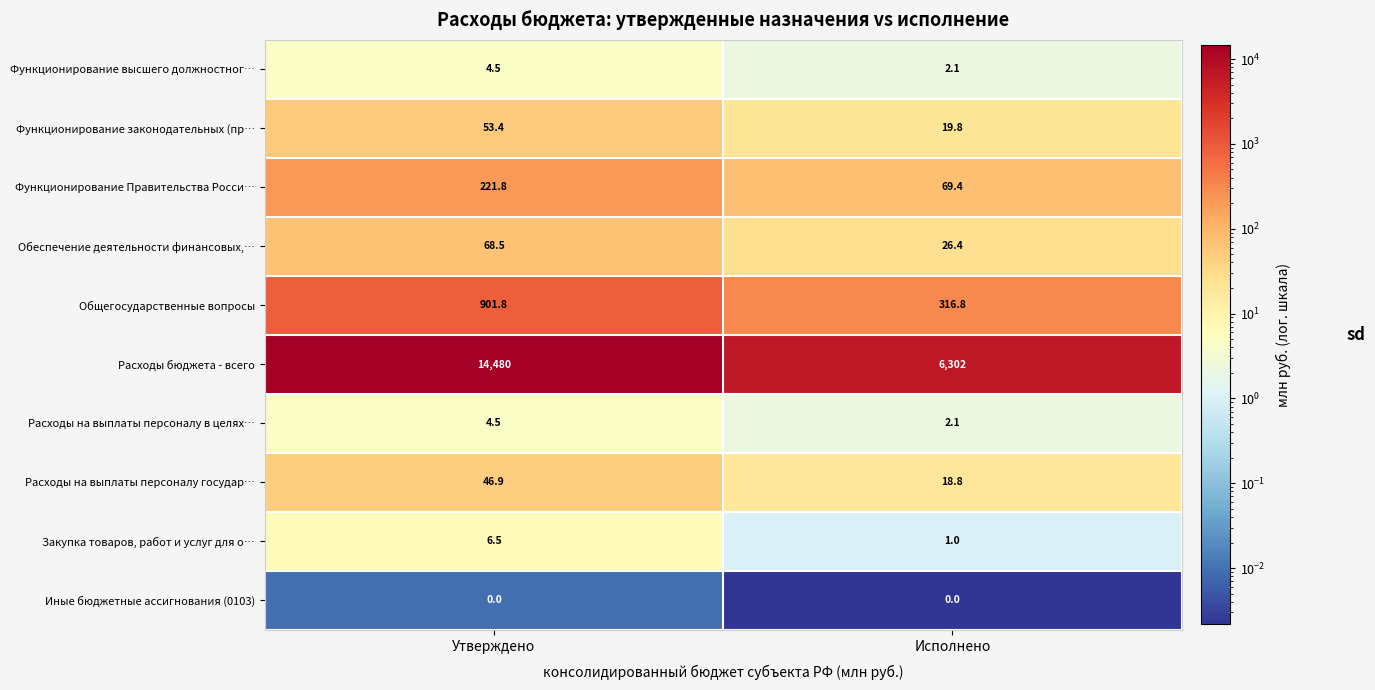

Reading left to right, transcribe all the data shown in this chart.

Функционирование высшего должностног…: 4.5	2.1
Функционирование законодательных (пр…: 53.4	19.8
Функционирование Правительства Росси…: 221.8	69.4
Обеспечение деятельности финансовых,…: 68.5	26.4
Общегосударственные вопросы: 901.8	316.8
Расходы бюджета - всего: 14480.0	6302.0
Расходы на выплаты персоналу в целях…: 4.5	2.1
Расходы на выплаты персоналу государ…: 46.9	18.8
Закупка товаров, работ и услуг для о…: 6.5	1.0
Иные бюджетные ассигнования (0103): 0.0	0.0